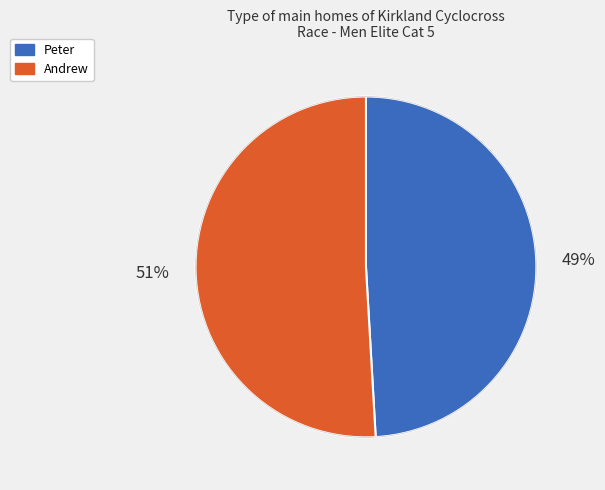

Between Andrew and Peter, which is larger?

Andrew